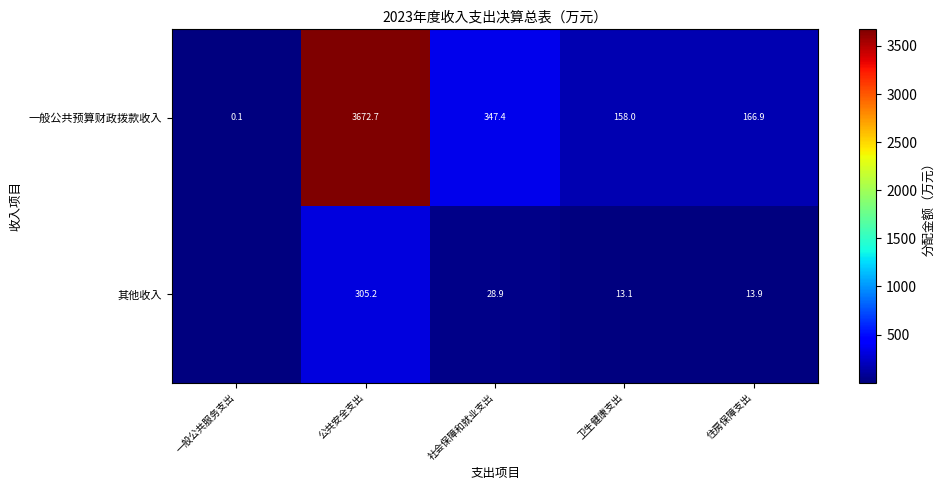

At which category is the sum across all series the highest?

公共安全支出